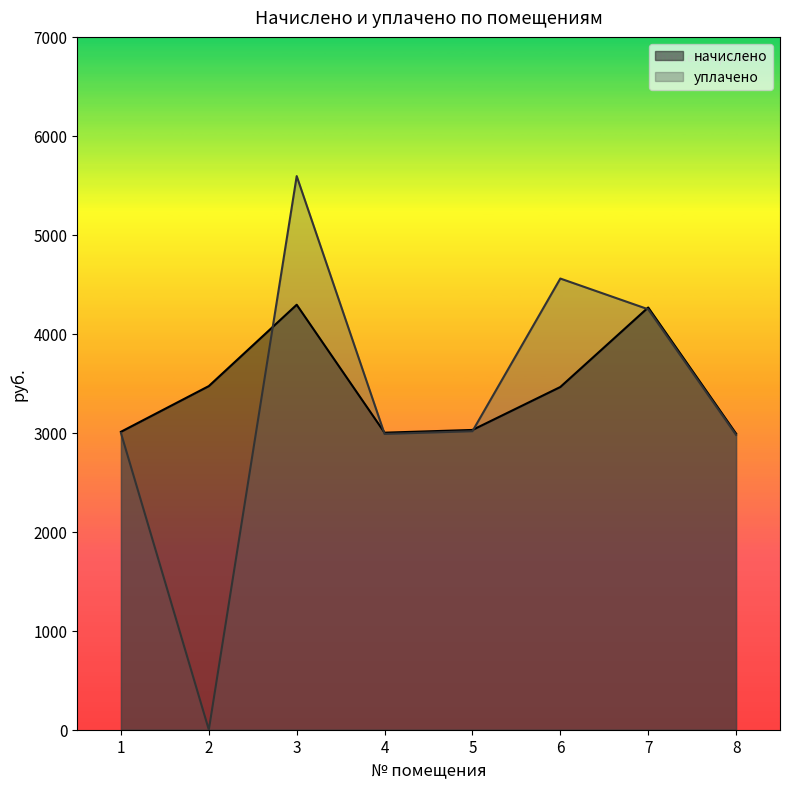

Between 2 and 4, which is larger?

2